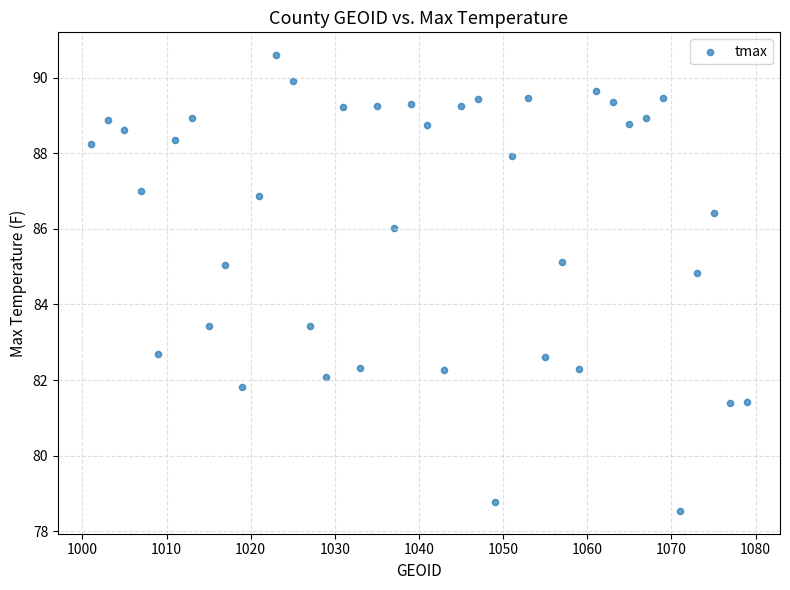

What is the range of X values (max minus min)?

78.0